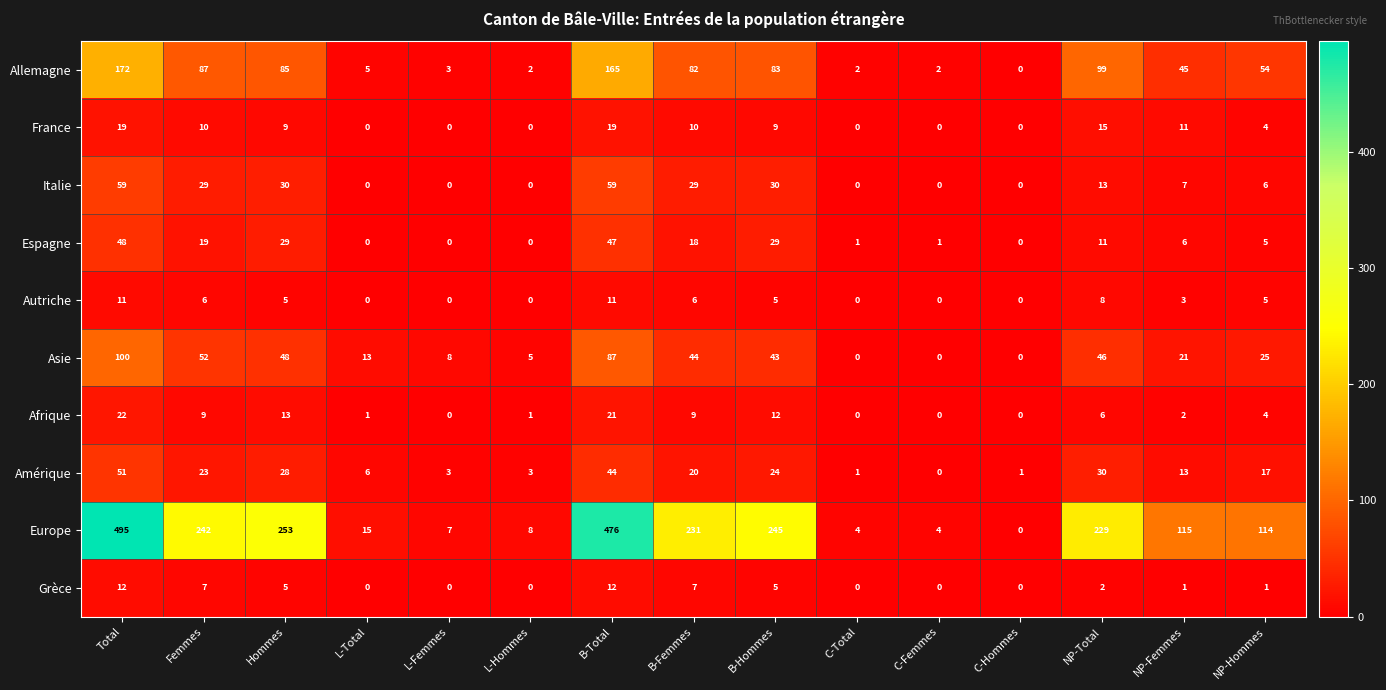

What is the greatest value displayed?

495